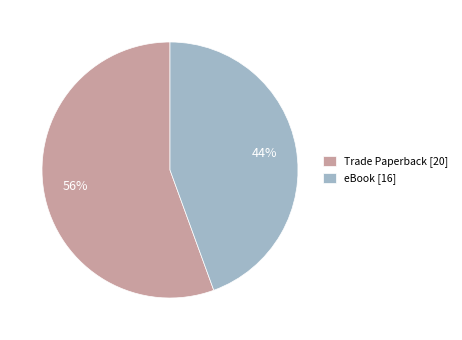

Between eBook and Trade Paperback, which is larger?

Trade Paperback